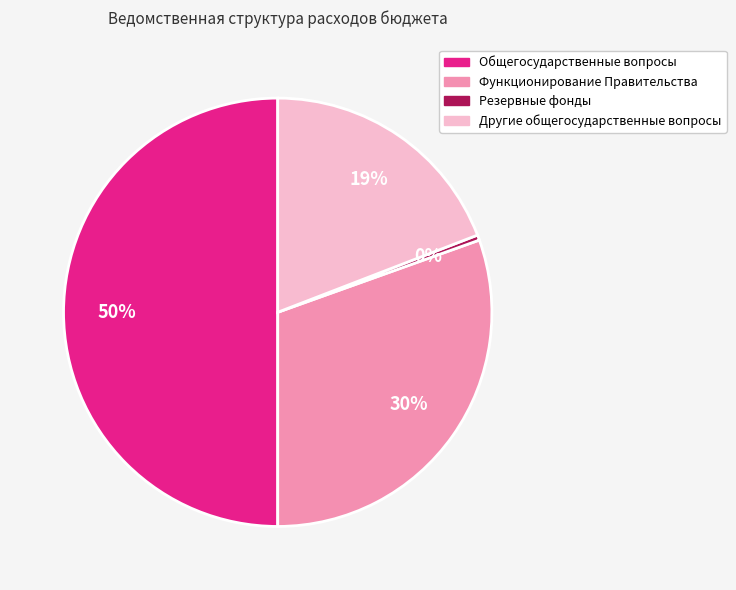

Which has a higher value, Резервные фонды or Другие общегосударственные вопросы?

Другие общегосударственные вопросы